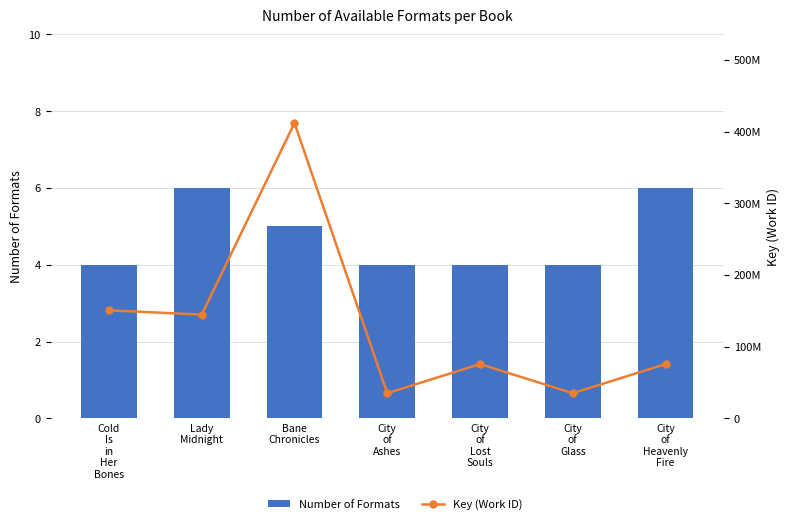

At which category is the sum across all series the highest?

Bane
Chronicles